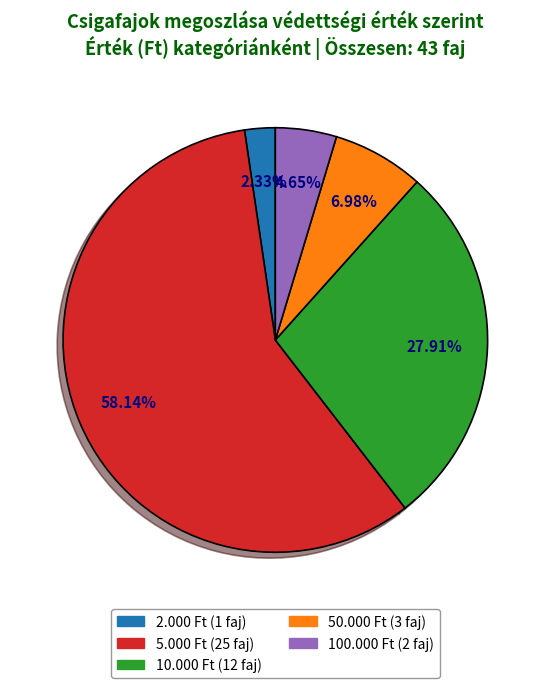

Rank the categories by value from lowest to highest.

2.000 Ft, 100.000 Ft, 50.000 Ft, 10.000 Ft, 5.000 Ft